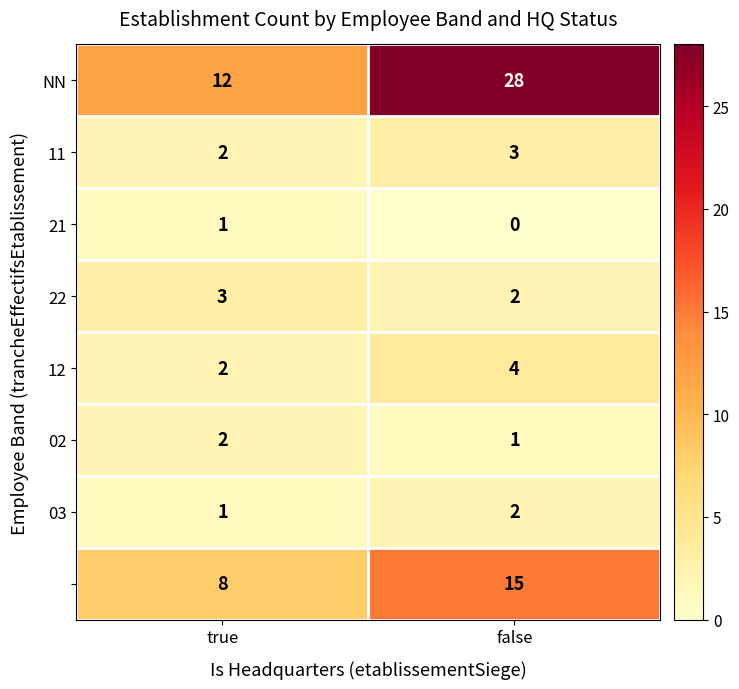

How many distinct data groups are displayed?

8